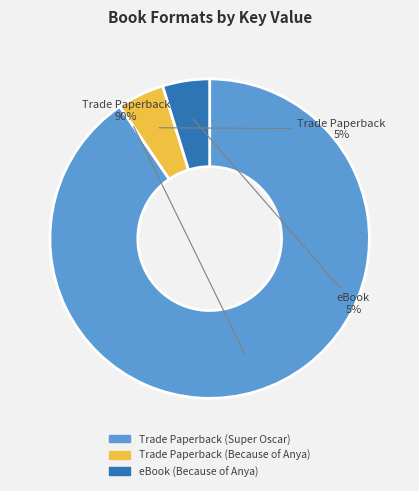

Which category has the biggest portion of the pie?

Trade Paperback (Super Oscar)